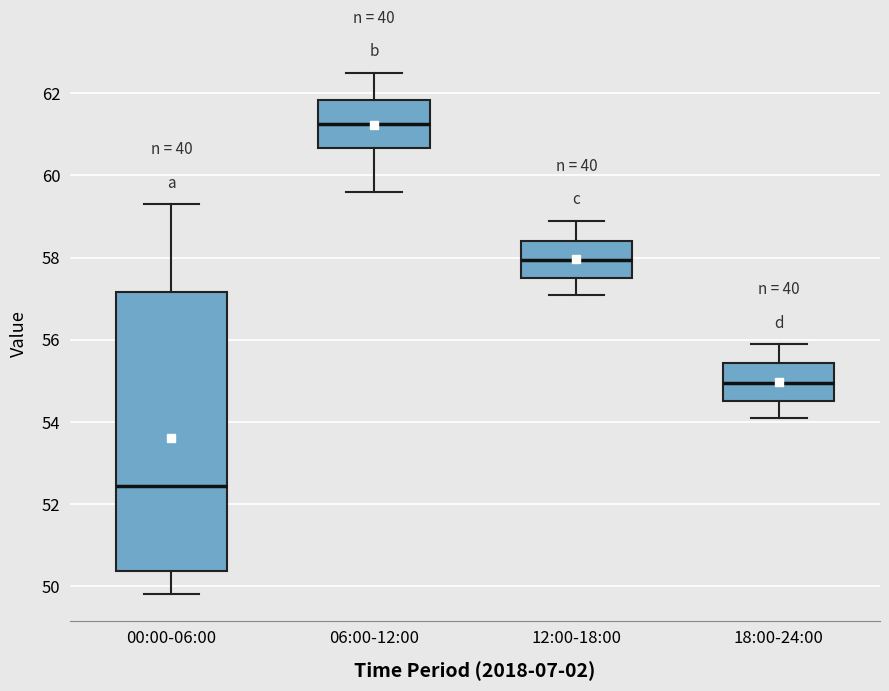

Comparing the boxes themselves (not the whiskers), which one is the tallest?

00:00-06:00